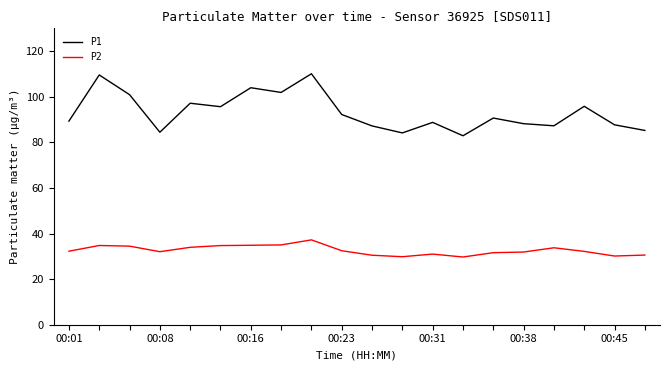

Does the chart display data point markers on the line(s)?

No